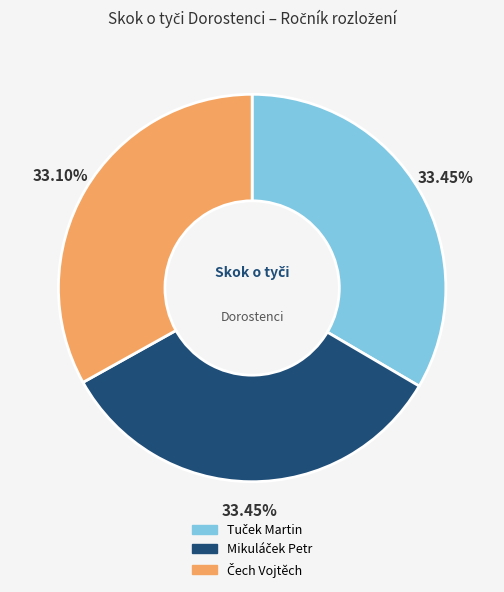

Is there any slice that represents more than half of the pie?

No